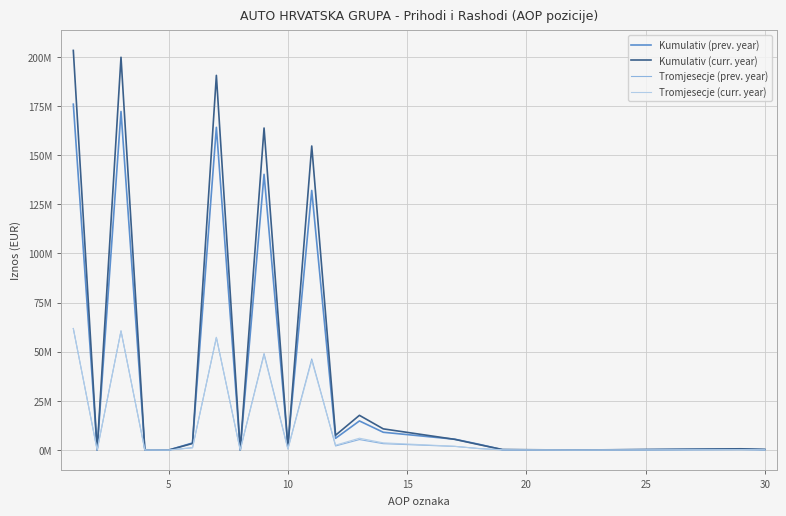

Does the chart display data point markers on the line(s)?

No